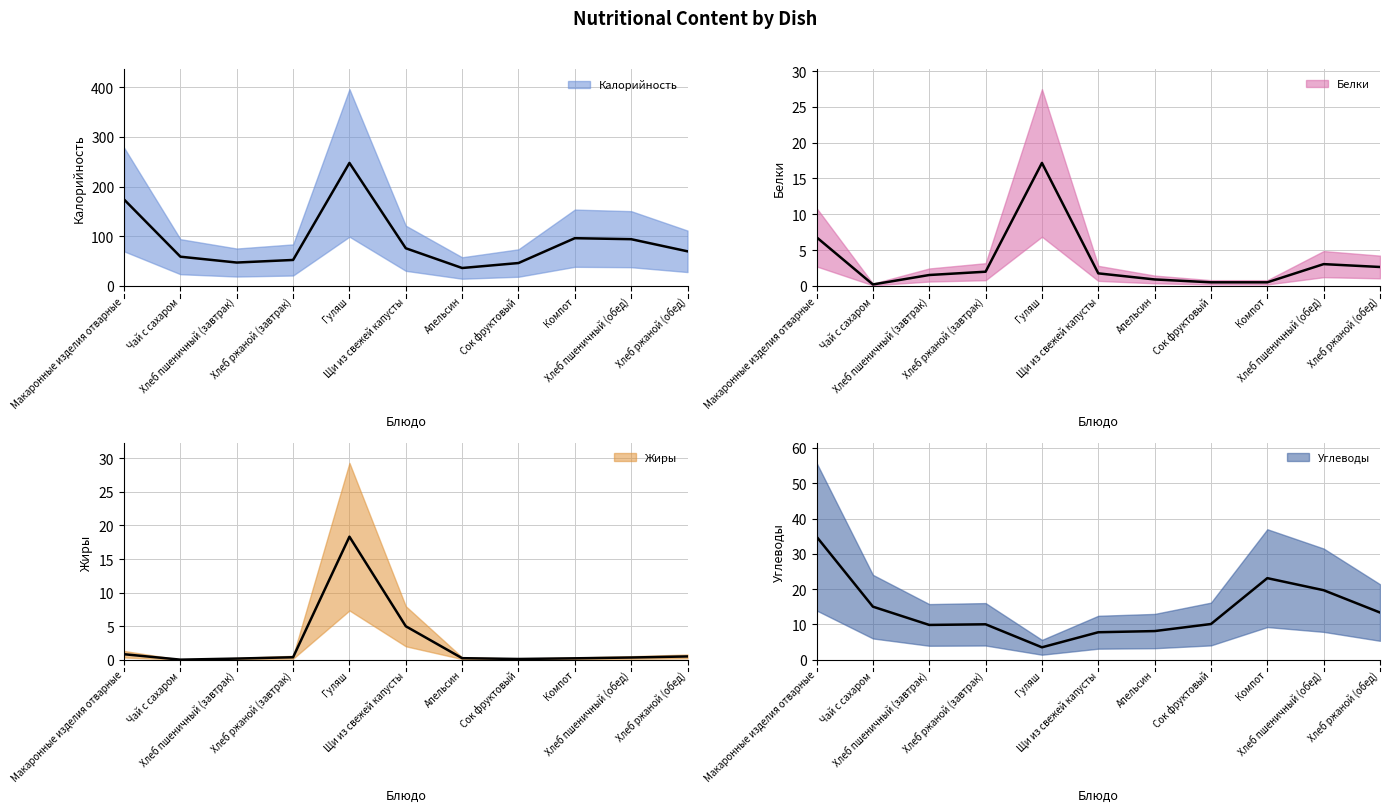

What is the difference between the second highest and second lowest values in the Жиры series?

4.9